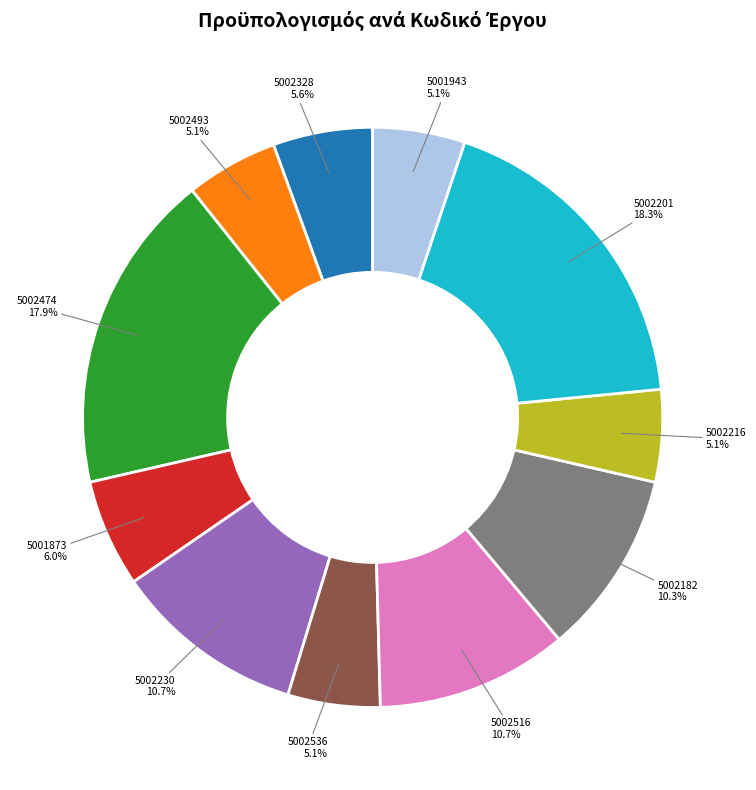

Is 5002201 the majority of the pie?

No